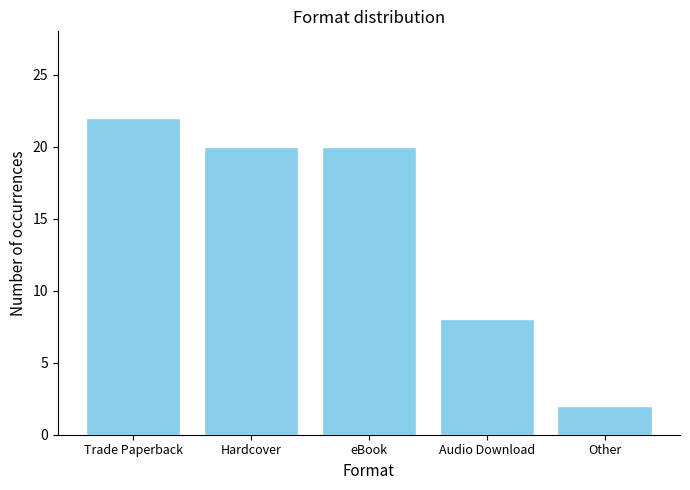

Read the value at Other.

2